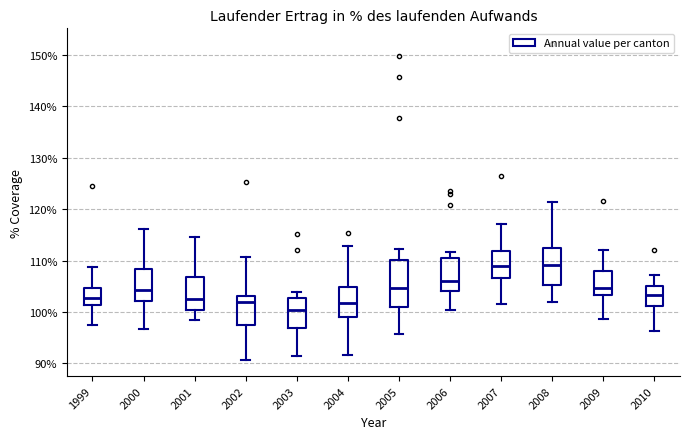

Reading left to right, read every box against the y-axis: the position of its median line, the range the box covers, and the ends of its whiskers. The values are not printed on the chart, so give them approximately, as read against the axis.

1999: median 103, box 101 to 105, whiskers 98 to 109
2000: median 104, box 102 to 108, whiskers 97 to 116
2001: median 102, box 100 to 107, whiskers 98 to 115
2002: median 102, box 97 to 103, whiskers 91 to 111
2003: median 100, box 97 to 103, whiskers 91 to 104
2004: median 102, box 99 to 105, whiskers 92 to 113
2005: median 105, box 101 to 110, whiskers 96 to 112
2006: median 106, box 104 to 110, whiskers 100 to 112
2007: median 109, box 107 to 112, whiskers 102 to 117
2008: median 109, box 105 to 113, whiskers 102 to 121
2009: median 105, box 103 to 108, whiskers 99 to 112
2010: median 103, box 101 to 105, whiskers 96 to 107